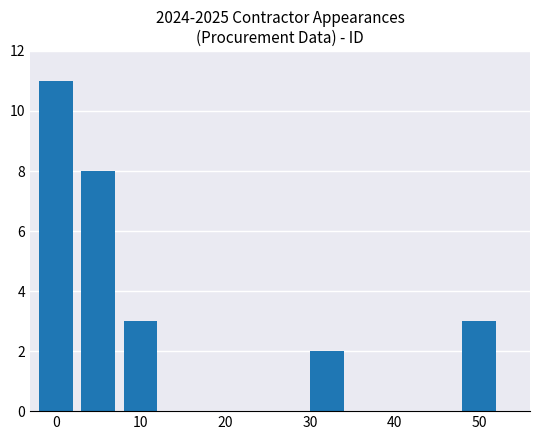

Count the number of categories in the chart.

5